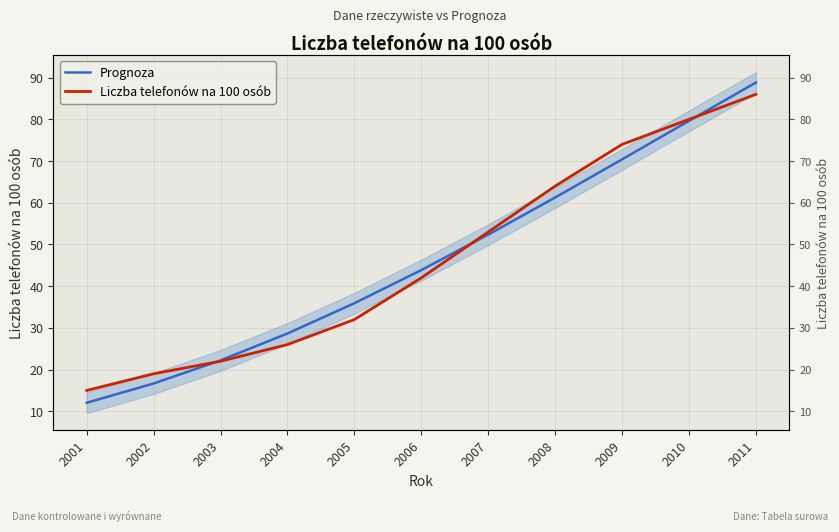

Which series has the largest total across all categories?

Liczba telefonów na 100 osób